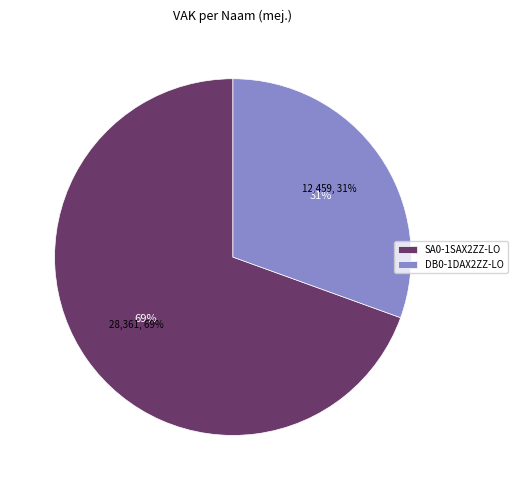

Which category has the smallest portion of the pie?

DB0-1DAX2ZZ-LO